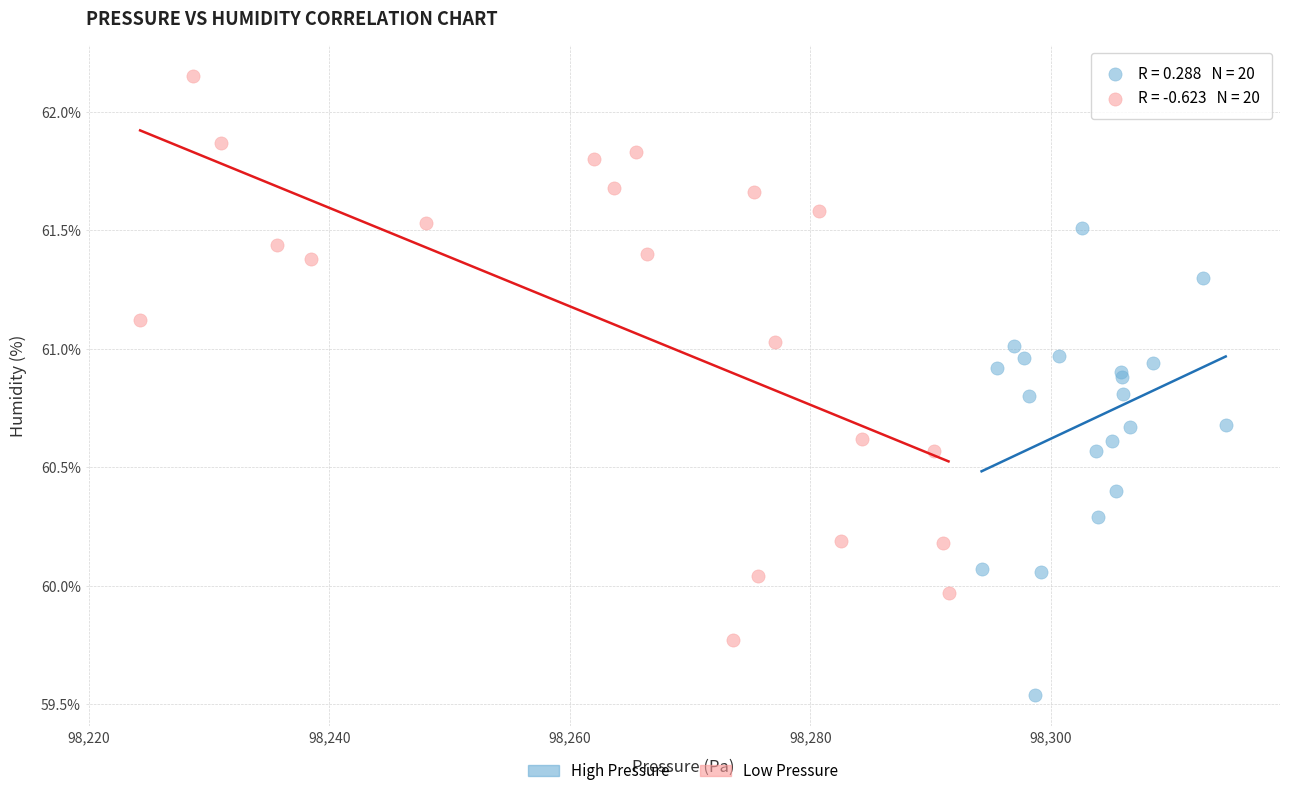

Which series reaches the maximum Y coordinate?

Low Pressure